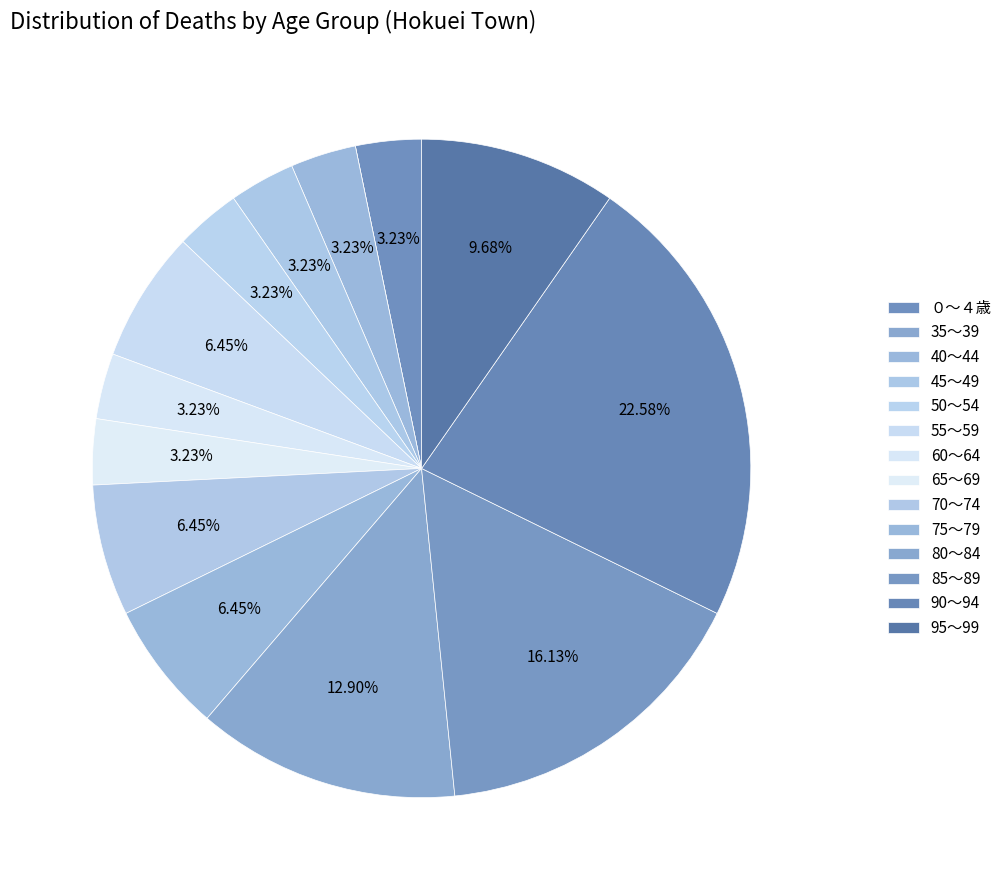

How many slices are in this pie chart?

14